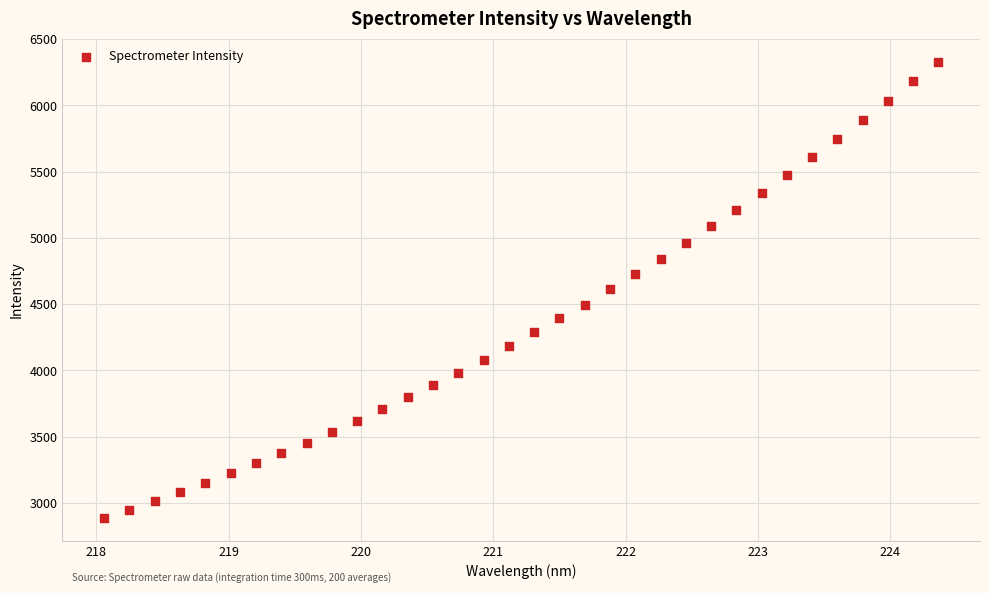

What is the range of Y values (max minus min)?

3446.5